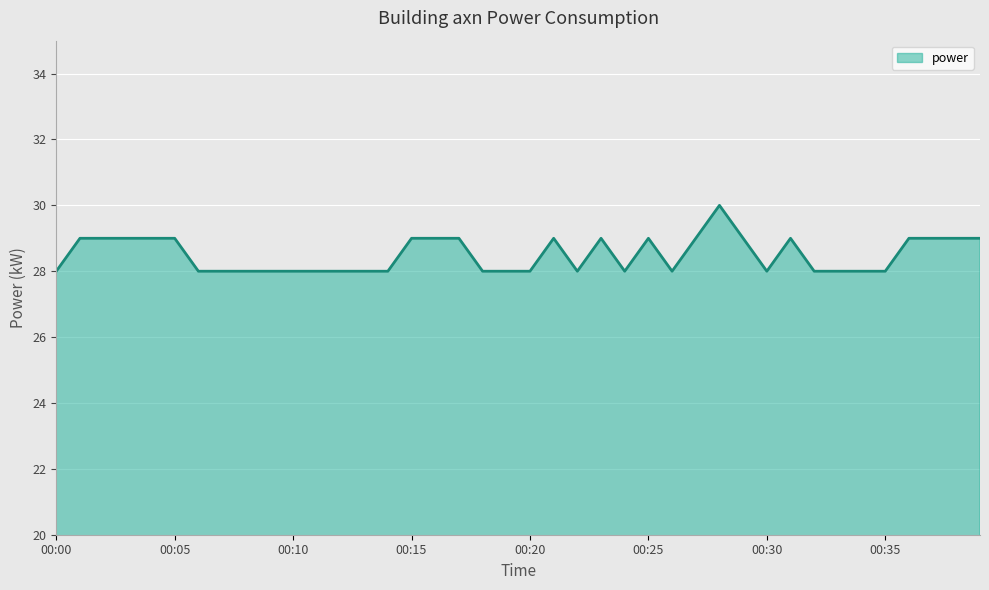

Does the chart display data point markers on the line(s)?

No